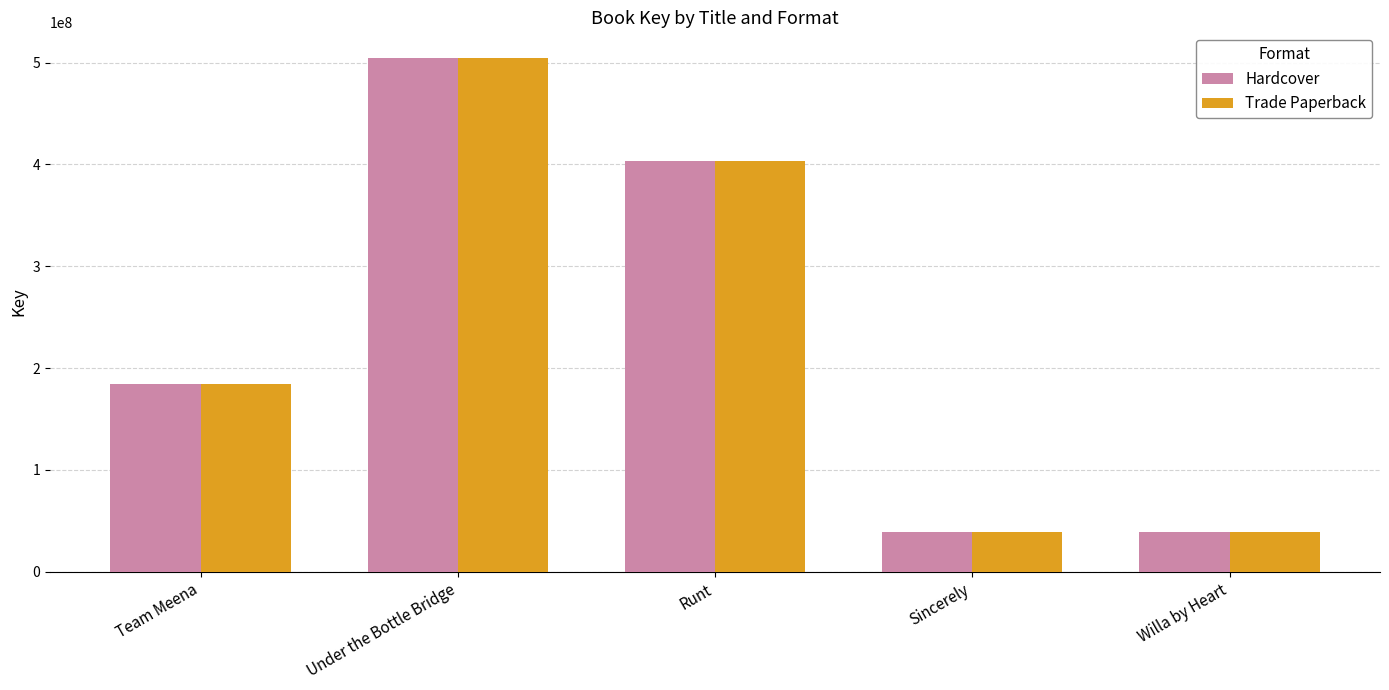

The value of Trade Paperback at Under the Bottle Bridge is 504447382. True or false?

True